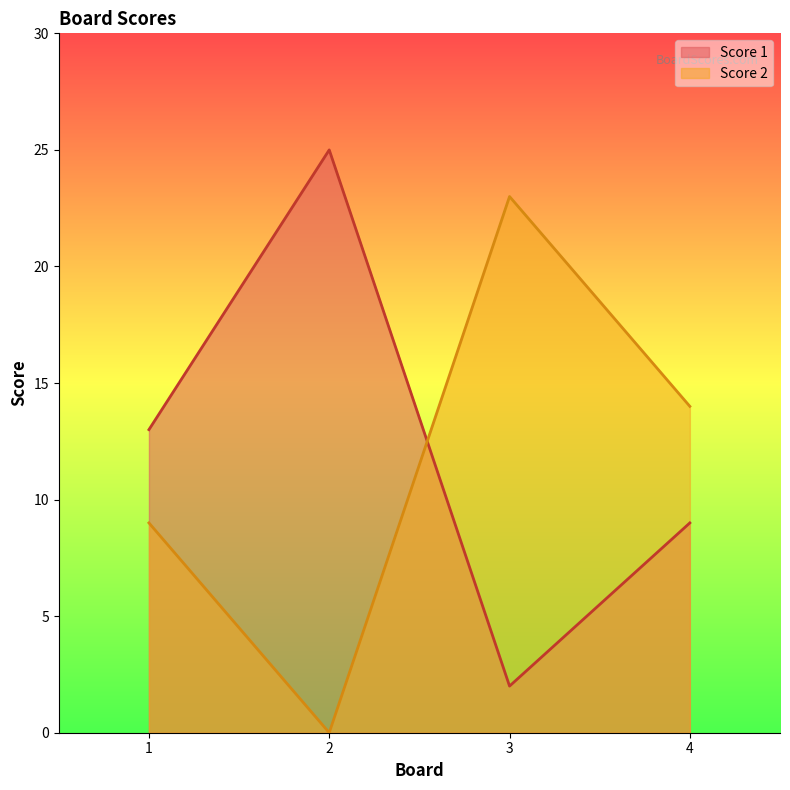

How many lines are shown in the chart?

2